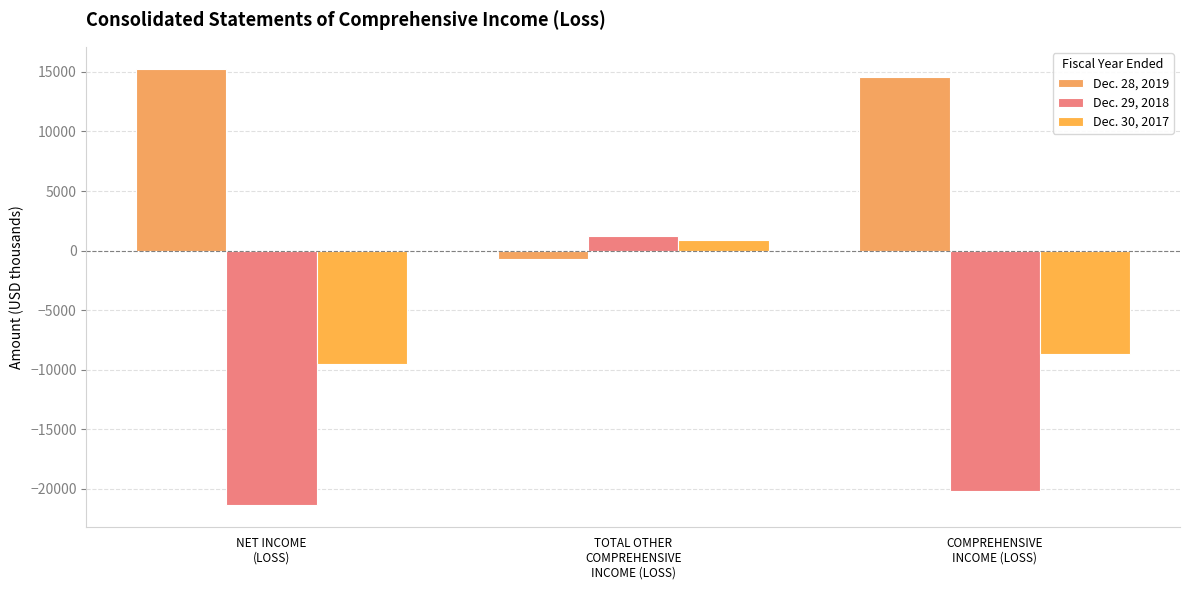

Reading left to right, list all the values displayed in this chart.

Dec. 28, 2019: NET INCOME
(LOSS)=15271	TOTAL OTHER
COMPREHENSIVE
INCOME (LOSS)=-700	COMPREHENSIVE
INCOME (LOSS)=14571
Dec. 29, 2018: NET INCOME
(LOSS)=-21384	TOTAL OTHER
COMPREHENSIVE
INCOME (LOSS)=1191	COMPREHENSIVE
INCOME (LOSS)=-20193
Dec. 30, 2017: NET INCOME
(LOSS)=-9555	TOTAL OTHER
COMPREHENSIVE
INCOME (LOSS)=872	COMPREHENSIVE
INCOME (LOSS)=-8683